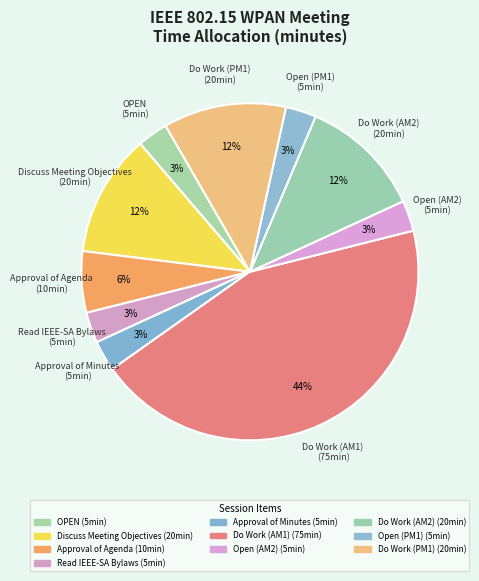

Count the number of slices in the pie.

10